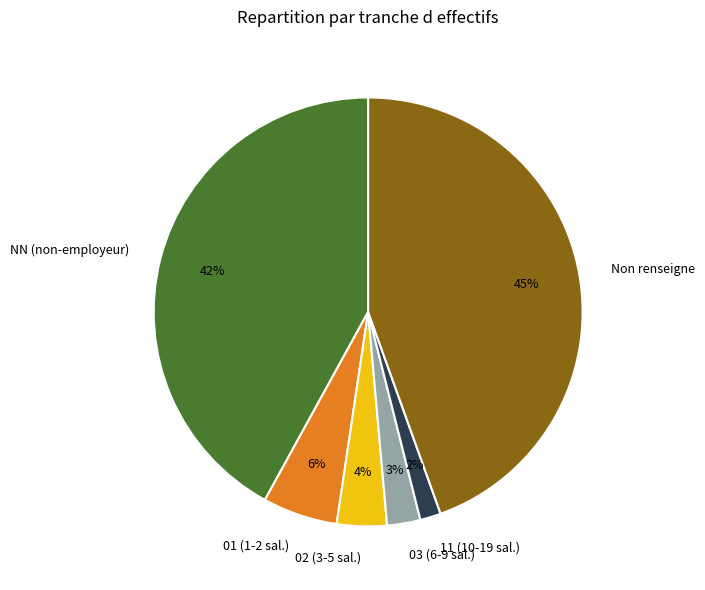

Do 03 (6-9 sal.) and 01 (1-2 sal.) together represent more than half of the pie?

No